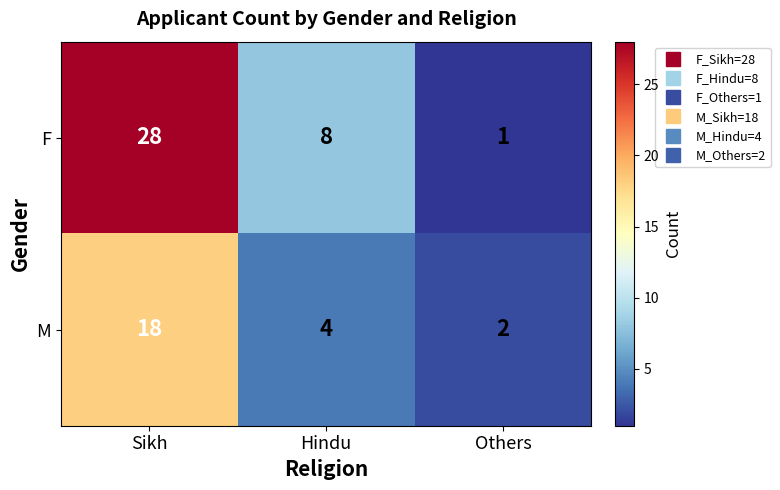

At how many categories does at least one series exceed 19?

1